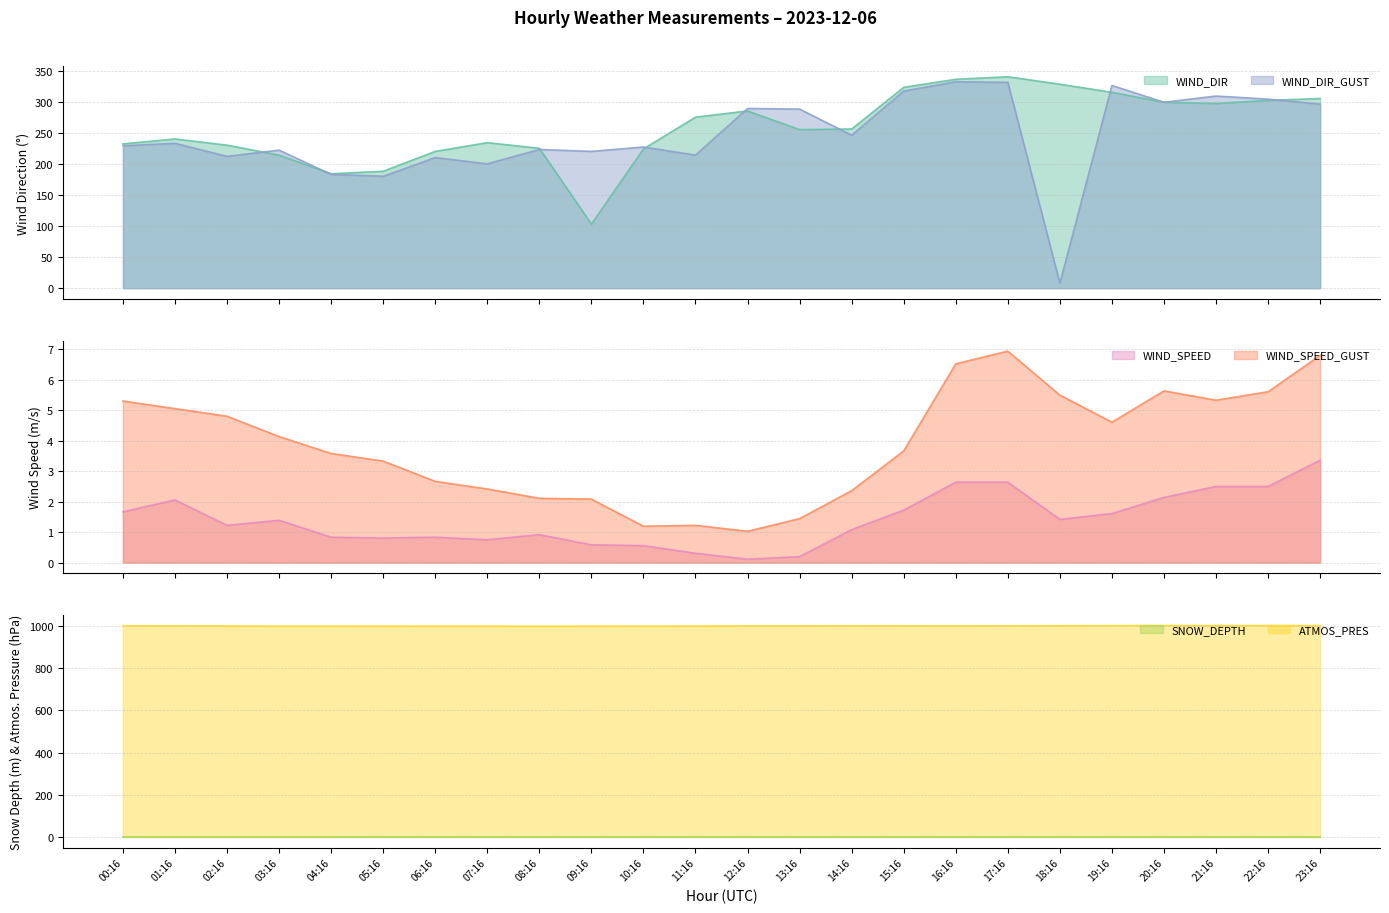

At which label does WIND_SPEED first exceed 1?

00:16